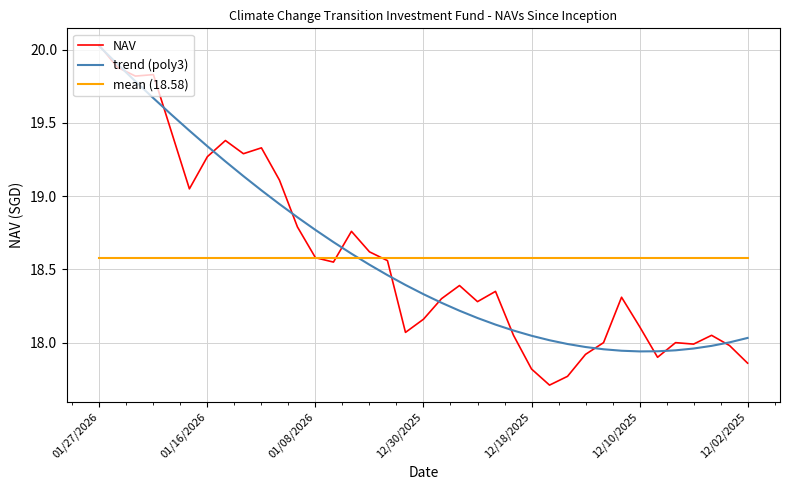

What is the minimum value shown in the chart?

17.7